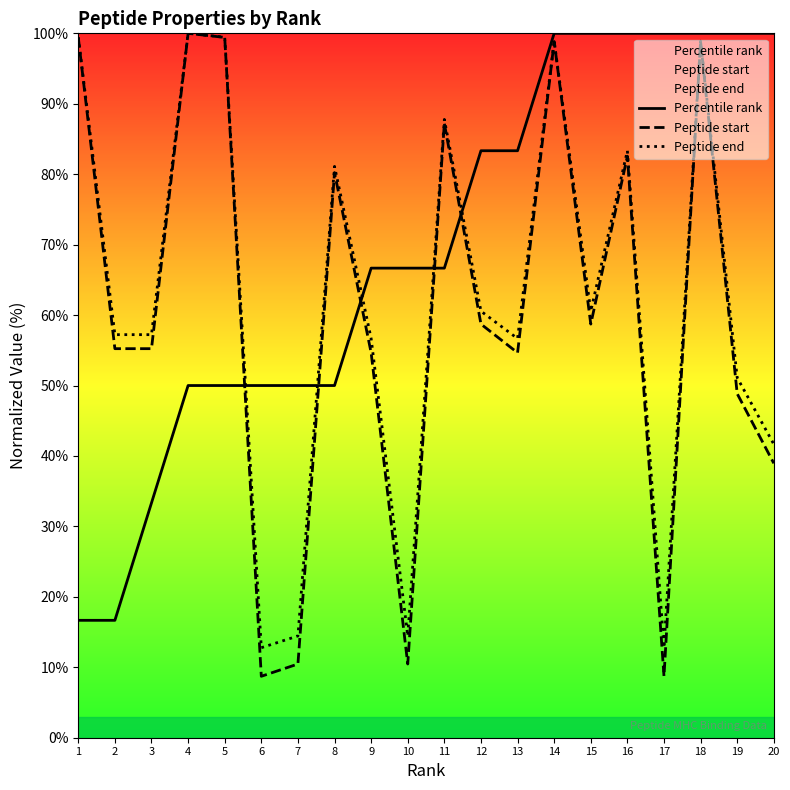

What is the maximum value shown in the chart?

100.0